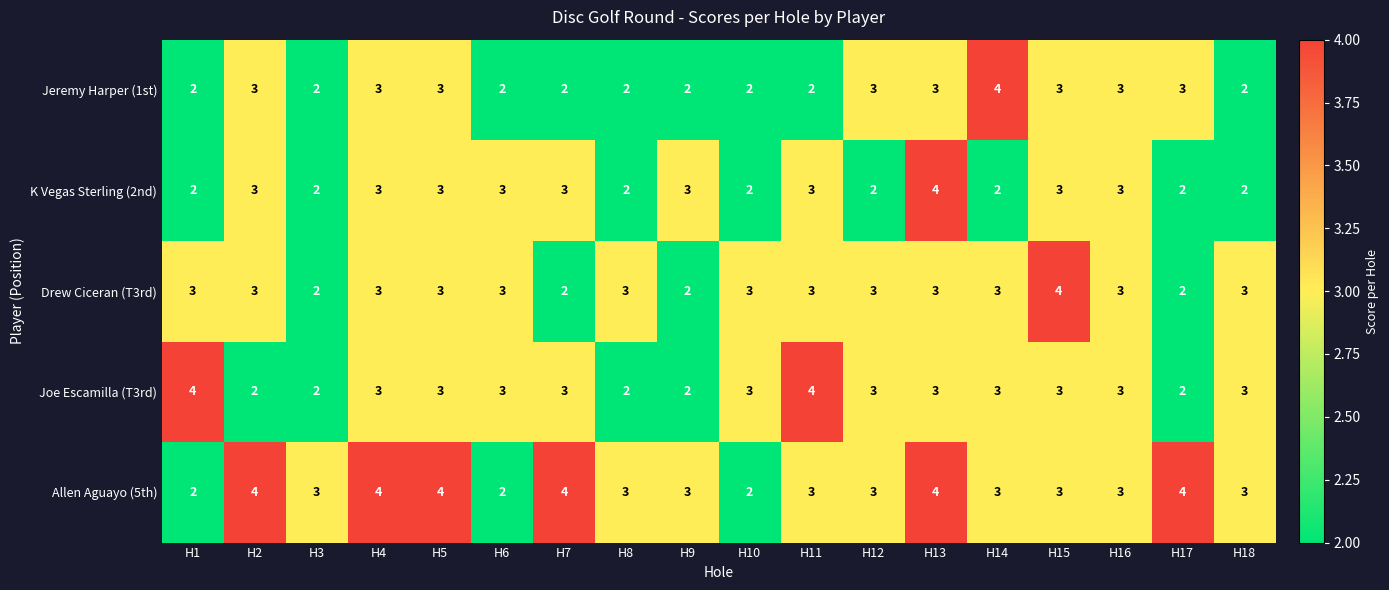

Where does the Allen Aguayo (5th) series first go above 3?

H2